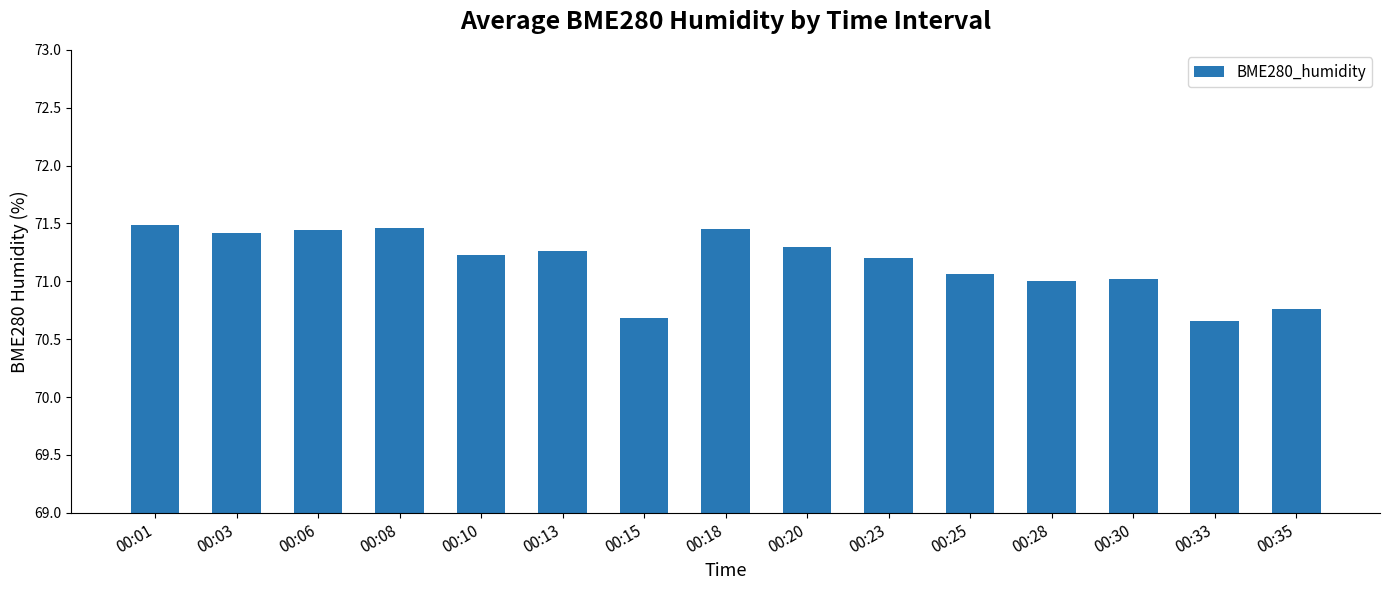

What is the value of the 9th bar from the left?

71.3